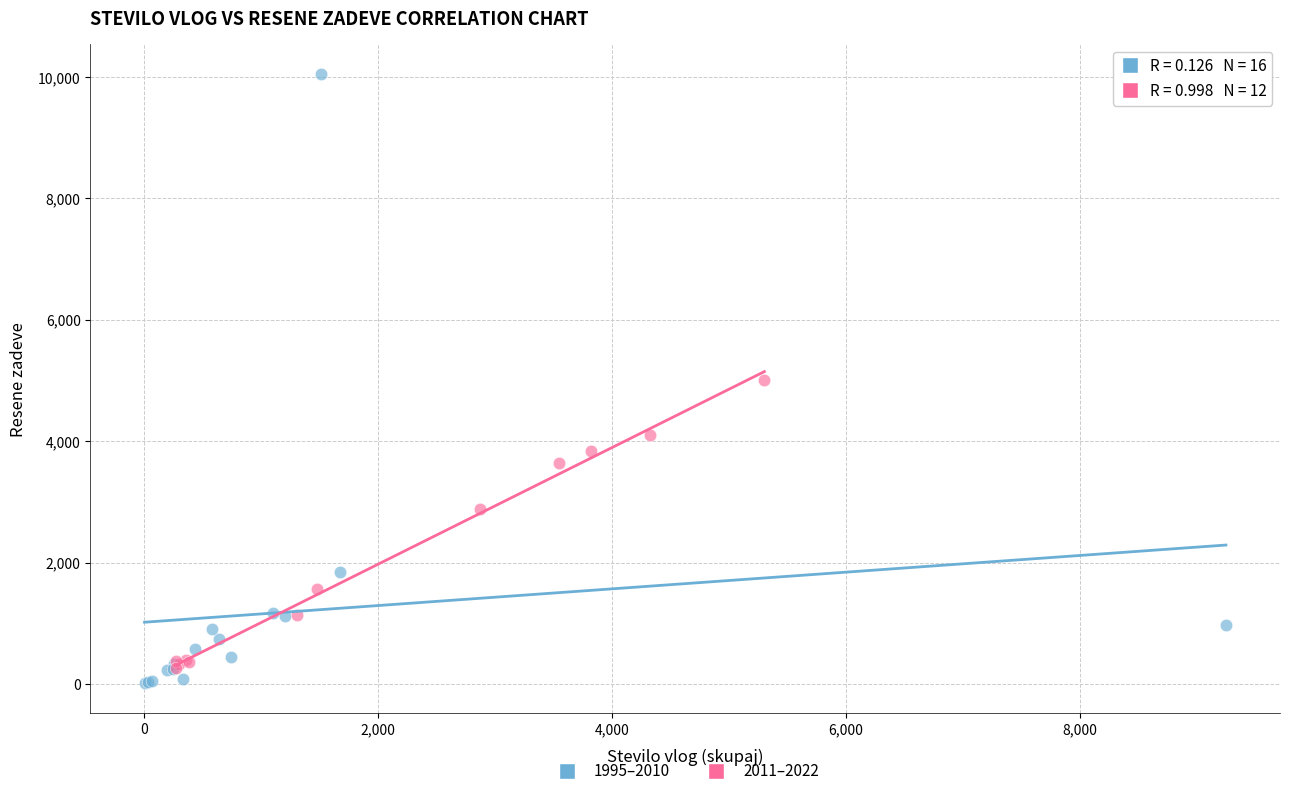

Which series contains the highest Y value?

1995–2010